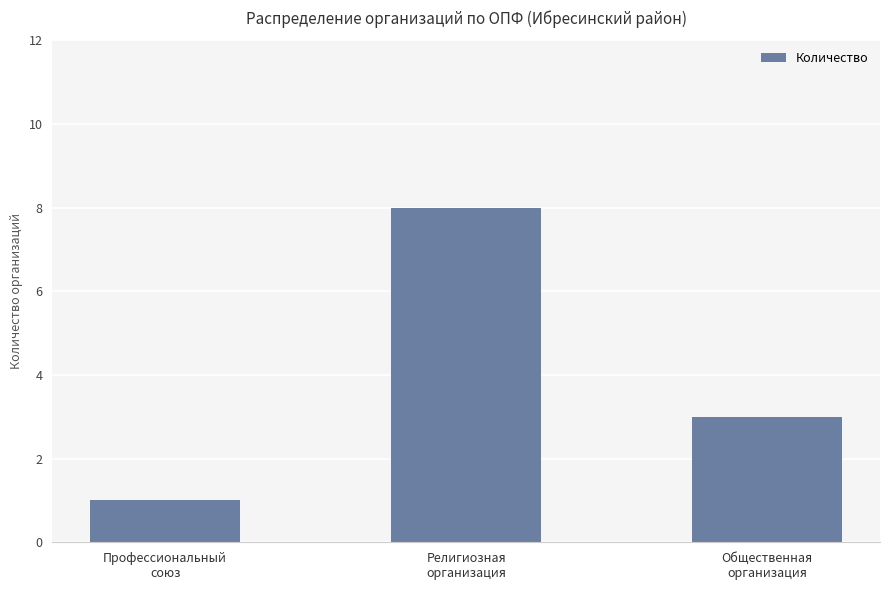

How many values are between 1 and 8?

3